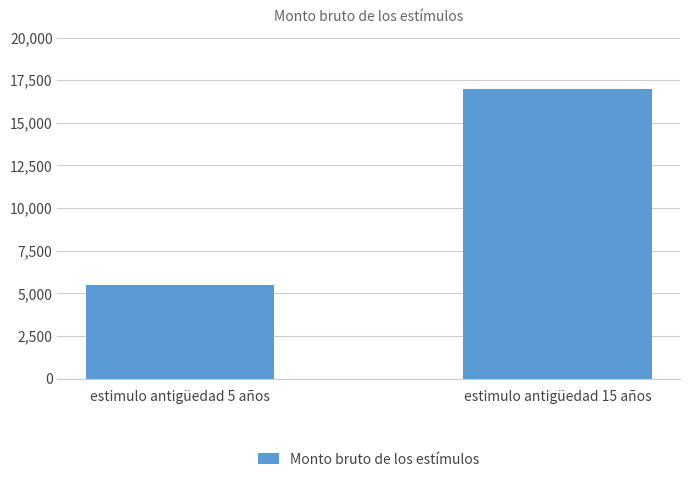

The value at estimulo antigüedad 5 años is 5500. True or false?

True